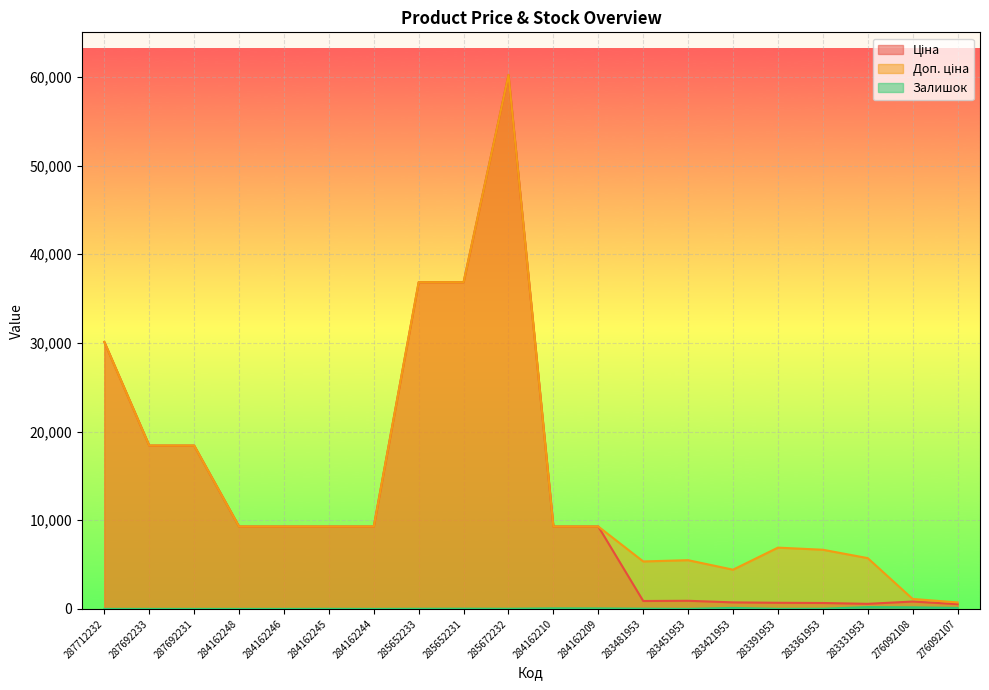

Reading right to left, extract all data points from this chart.

Ціна: 276092107=540.5	276092108=831.5	283331953=572.7	283361953=667.4	283391953=691.0	283421953=737.2	283451953=915.8	283481953=892.2	284162209=9290.5	284162210=9290.5	285672232=60205.6	285652231=36841.8	285652233=36841.8	284162244=9290.5	284162245=9290.5	284162246=9290.5	284162248=9290.5	287692231=18420.9	287692233=18420.9	287712232=30102.8
Доп. ціна: 276092107=732.0	276092108=1126.7	283331953=5727.0	283361953=6673.6	283391953=6910.3	283421953=4423.0	283451953=5495.0	283481953=5353.1	284162209=9290.5	284162210=9290.5	285672232=60205.6	285652231=36841.8	285652233=36841.8	284162244=9290.5	284162245=9290.5	284162246=9290.5	284162248=9290.5	287692231=18420.9	287692233=18420.9	287712232=30102.8
Залишок: 276092107=114.0	276092108=177.0	283331953=204.0	283361953=19.0	283391953=8.0	283421953=113.0	283451953=2.0	283481953=24.0	284162209=55.0	284162210=62.0	285672232=16.0	285652231=23.0	285652233=14.0	284162244=0.0	284162245=8.0	284162246=0.0	284162248=0.0	287692231=0.0	287692233=0.0	287712232=0.0